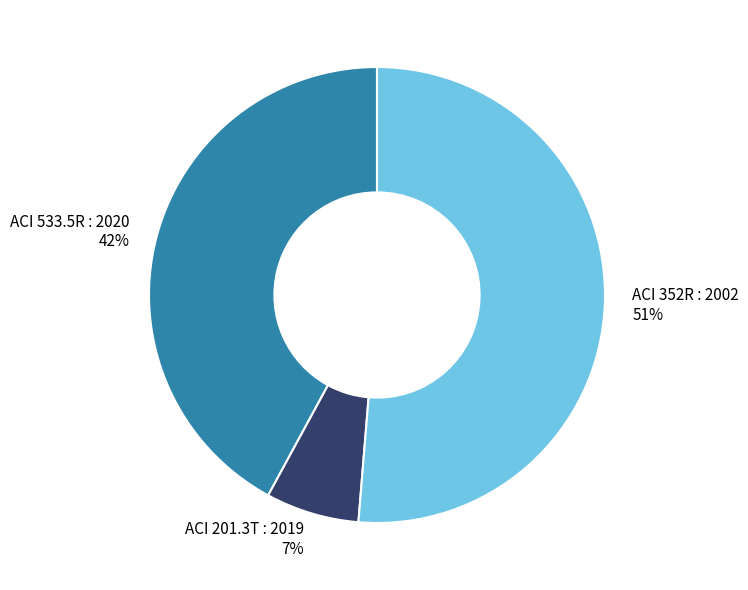

To the nearest percent, what is the difference between the ACI 533.5R : 2020 and ACI 352R : 2002 slice percentages?

9%